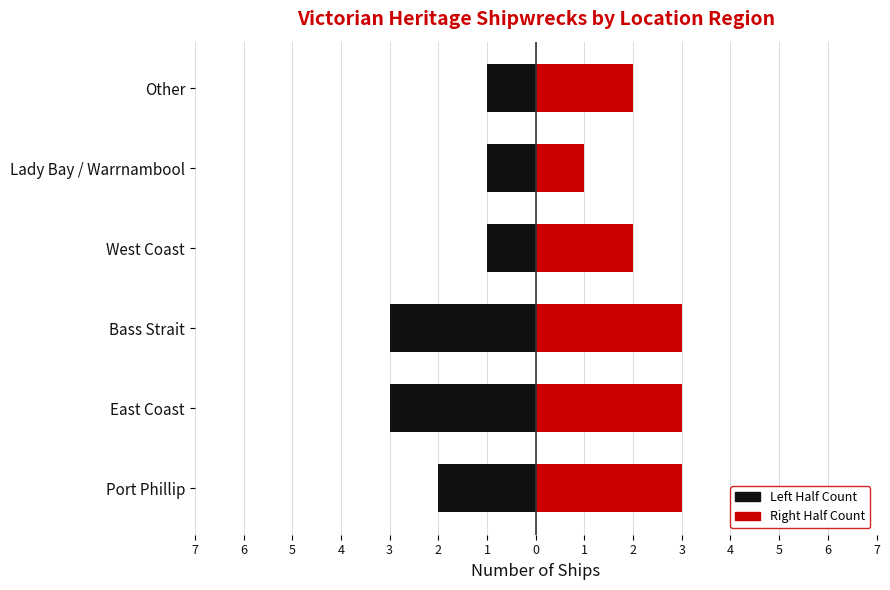

What is the value of the Count (Right) bar at the 4th from the left?

2